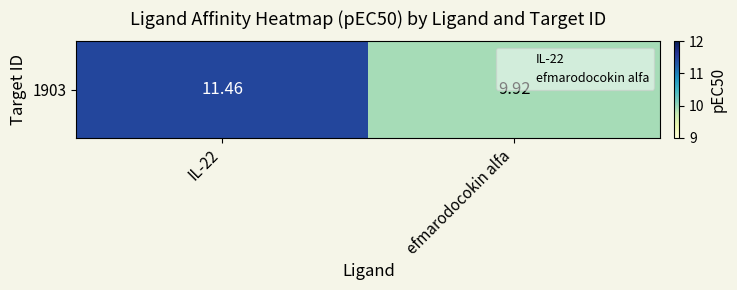

Read the value at efmarodocokin alfa.

9.9